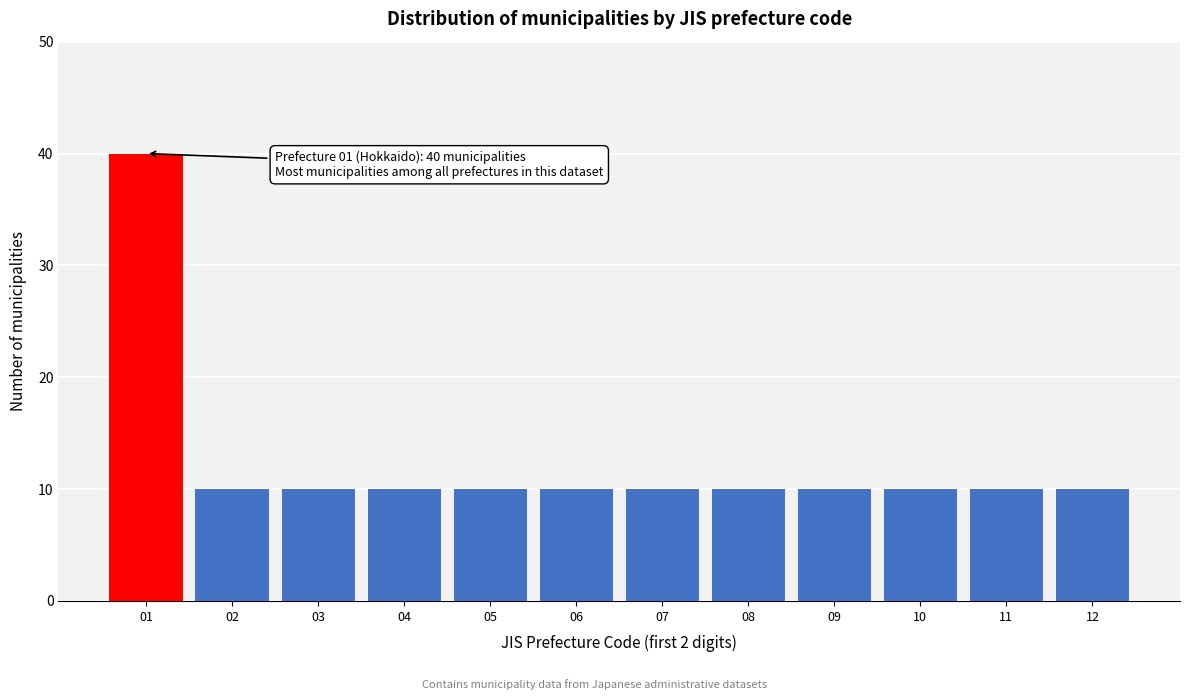

Reading left to right, what are all the values shown in this chart?

40	10	10	10	10	10	10	10	10	10	10	10